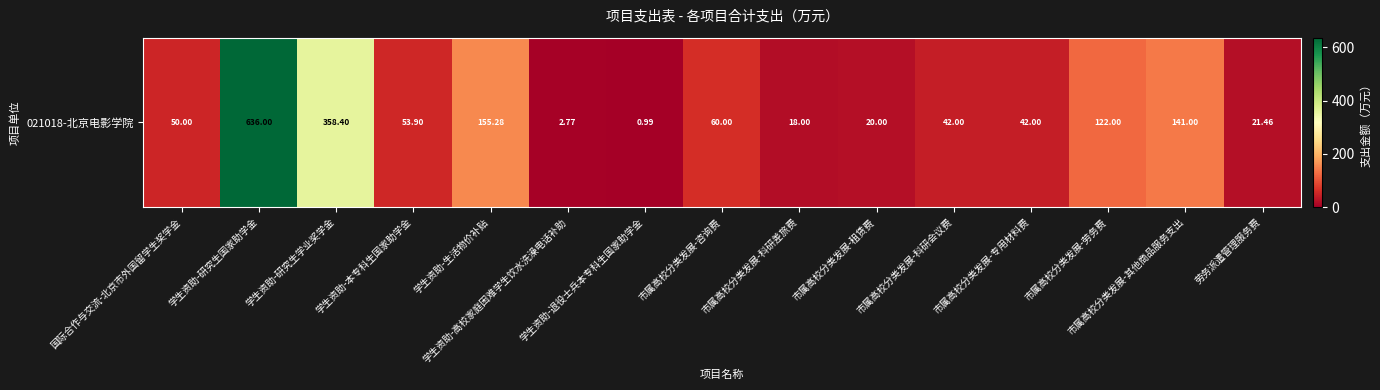

Reading left to right, list all the values displayed in this chart.

50.0	636.0	358.4	53.9	155.3	2.8	1.0	60.0	18.0	20.0	42.0	42.0	122.0	141.0	21.5